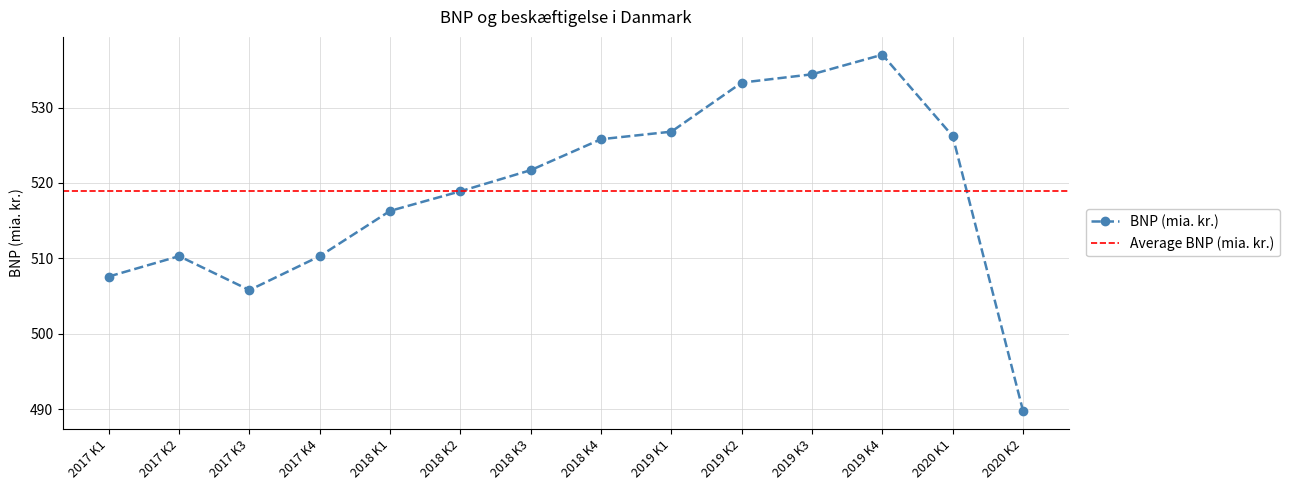

How many interior local valleys (lower than both neighbors) does the data have?

1